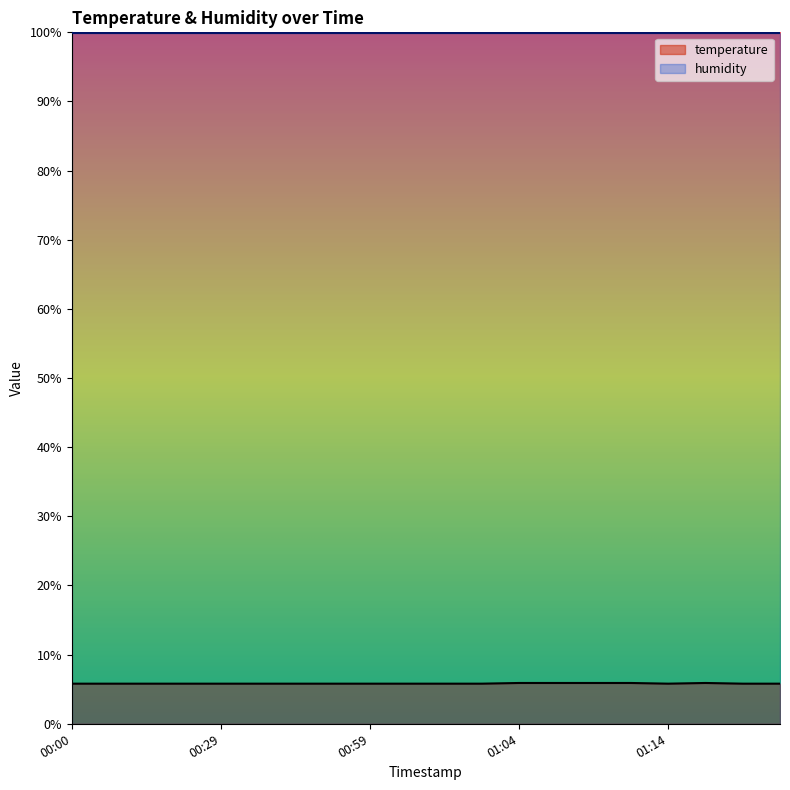

What is the label of the 4th point from the right?

01:14